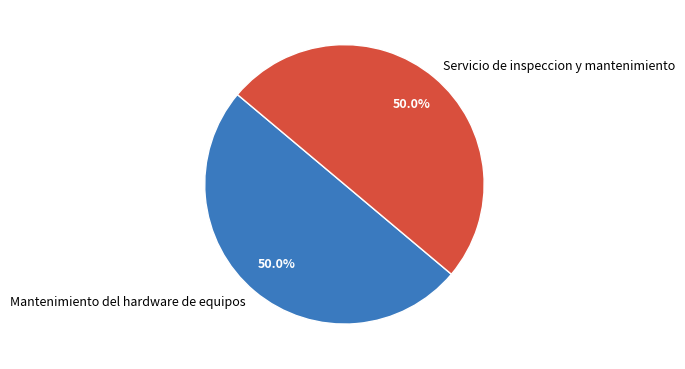

To the nearest percent, what is the combined percentage of Servicio de inspeccion y mantenimiento and Mantenimiento del hardware de equipos?

100%